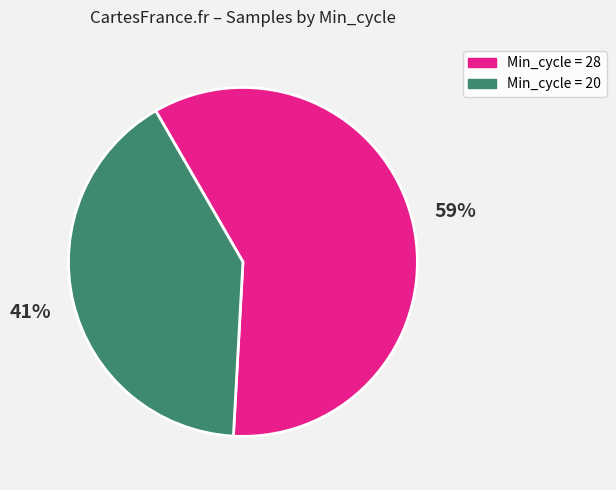

To the nearest percent, what is the difference between the largest and smallest slice percentages?

18%